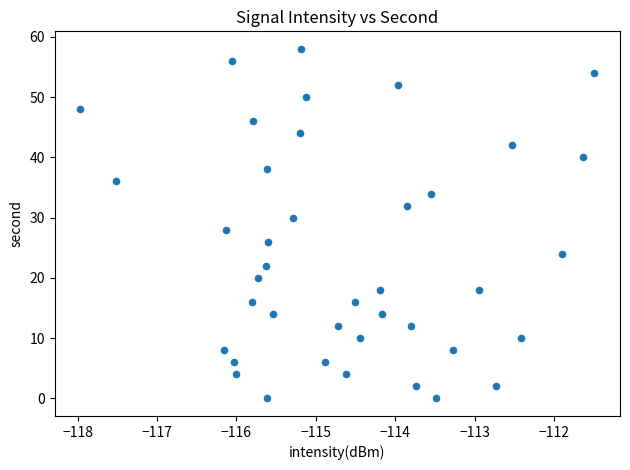

What is the range of Y values (max minus min)?

58